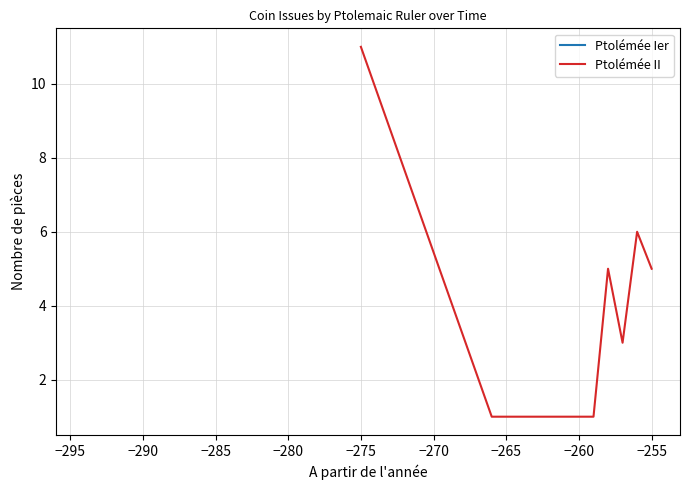

How many data points does each series have?

12